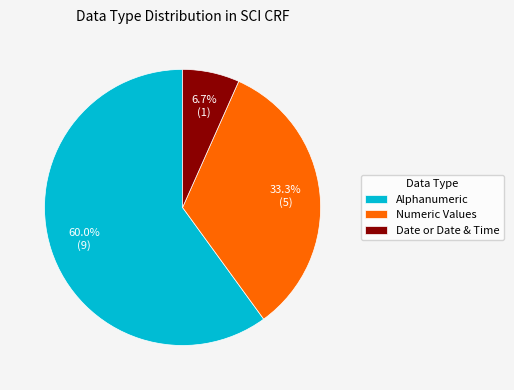

To the nearest percent, what percentage of the pie is Numeric Values?

33%